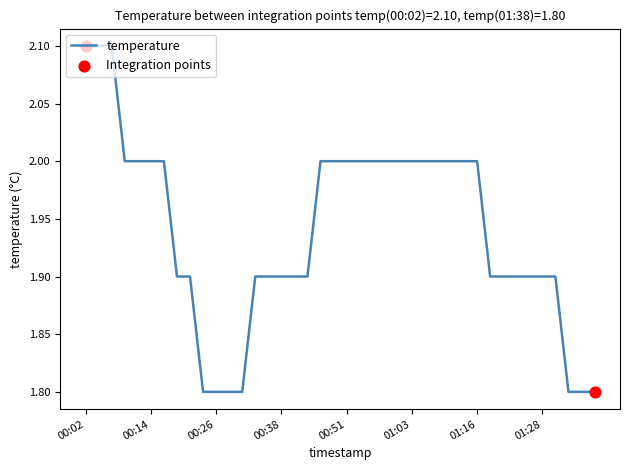

What is the difference between the maximum and minimum values?

0.3